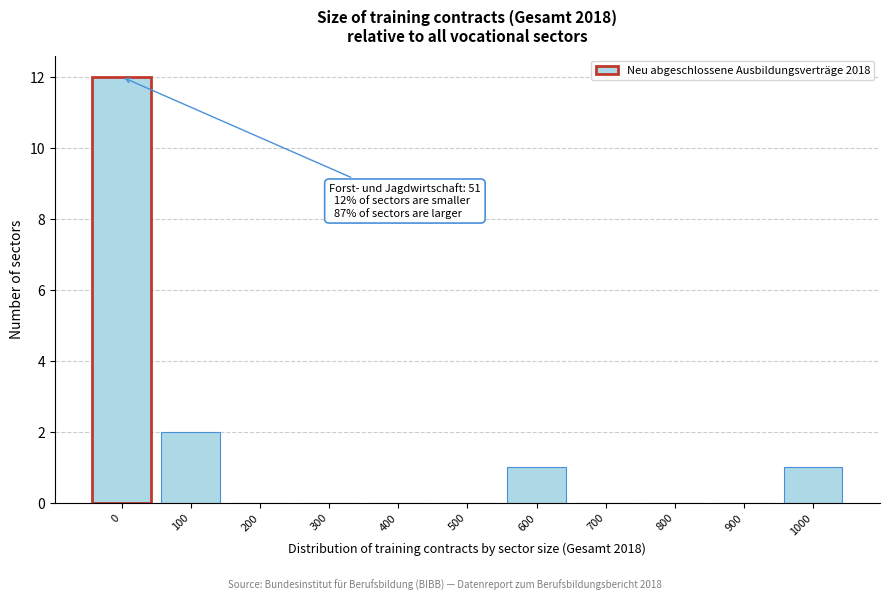

Reading right to left, transcribe all the data shown in this chart.

1000=1	900=0	800=0	700=0	600=1	500=0	400=0	300=0	200=0	100=2	0=12